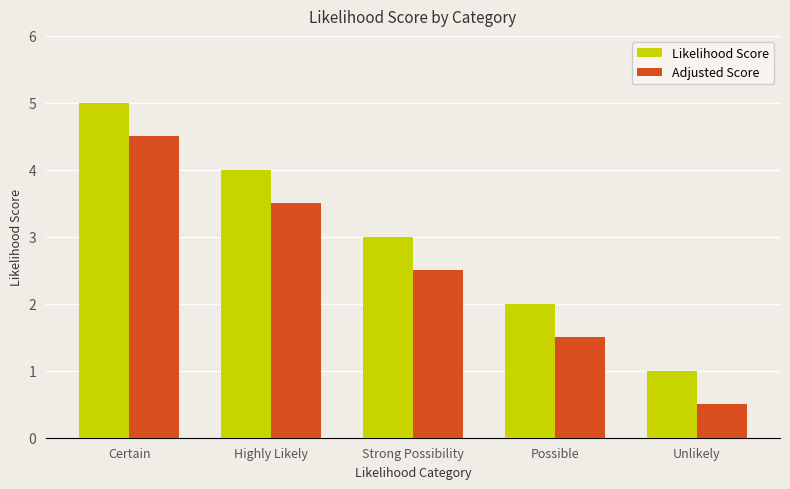

At which category is the sum across all series the highest?

Certain